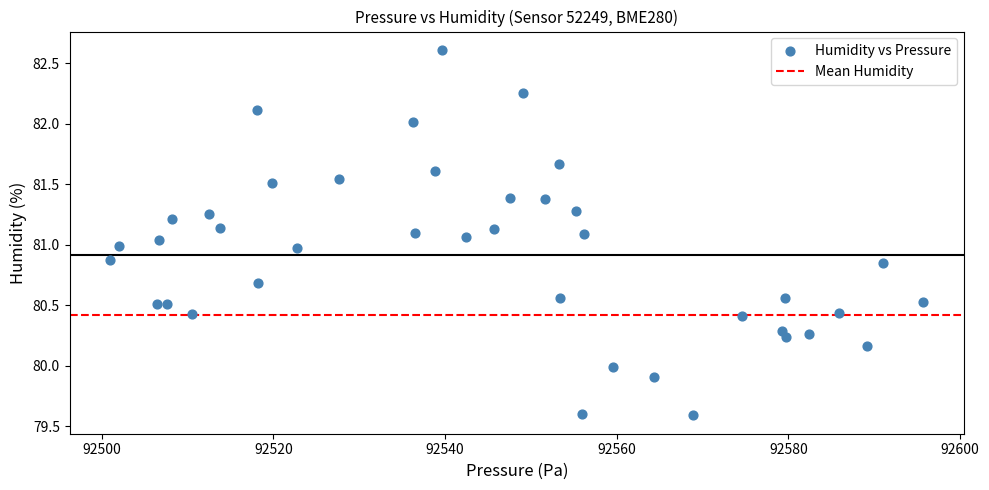

What is the range of Y values (max minus min)?

3.0